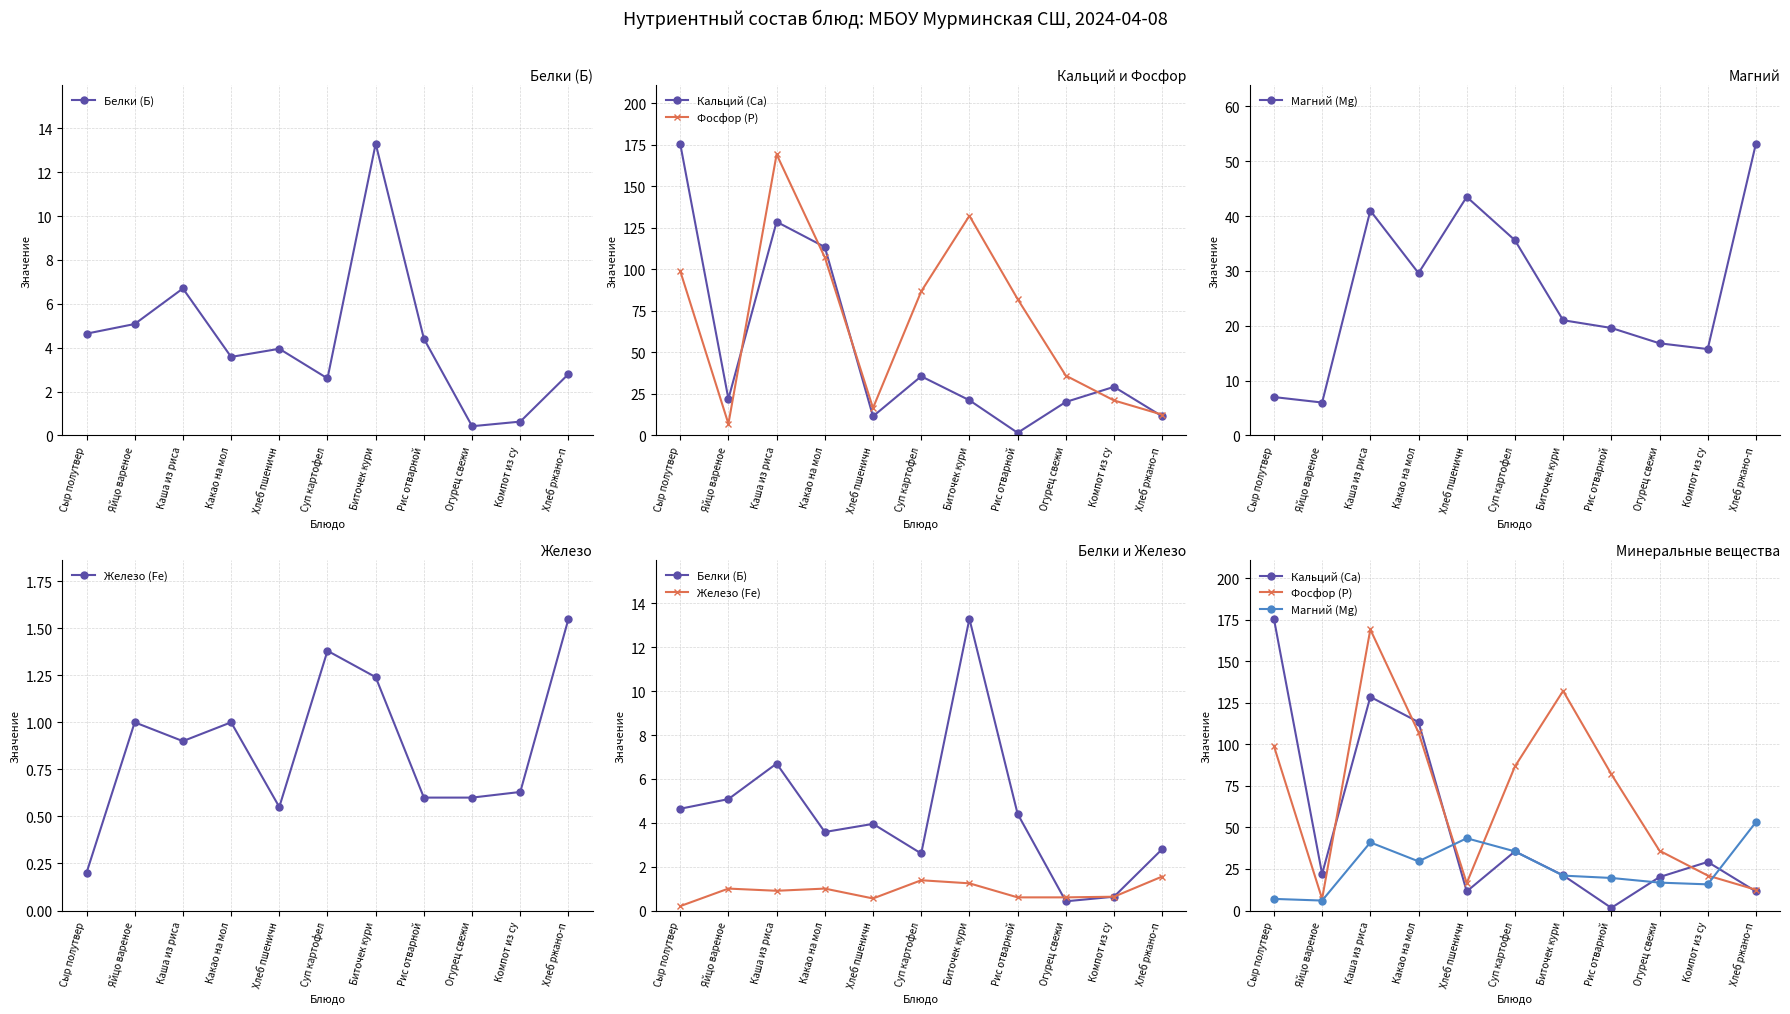

How many series are shown in this chart?

5